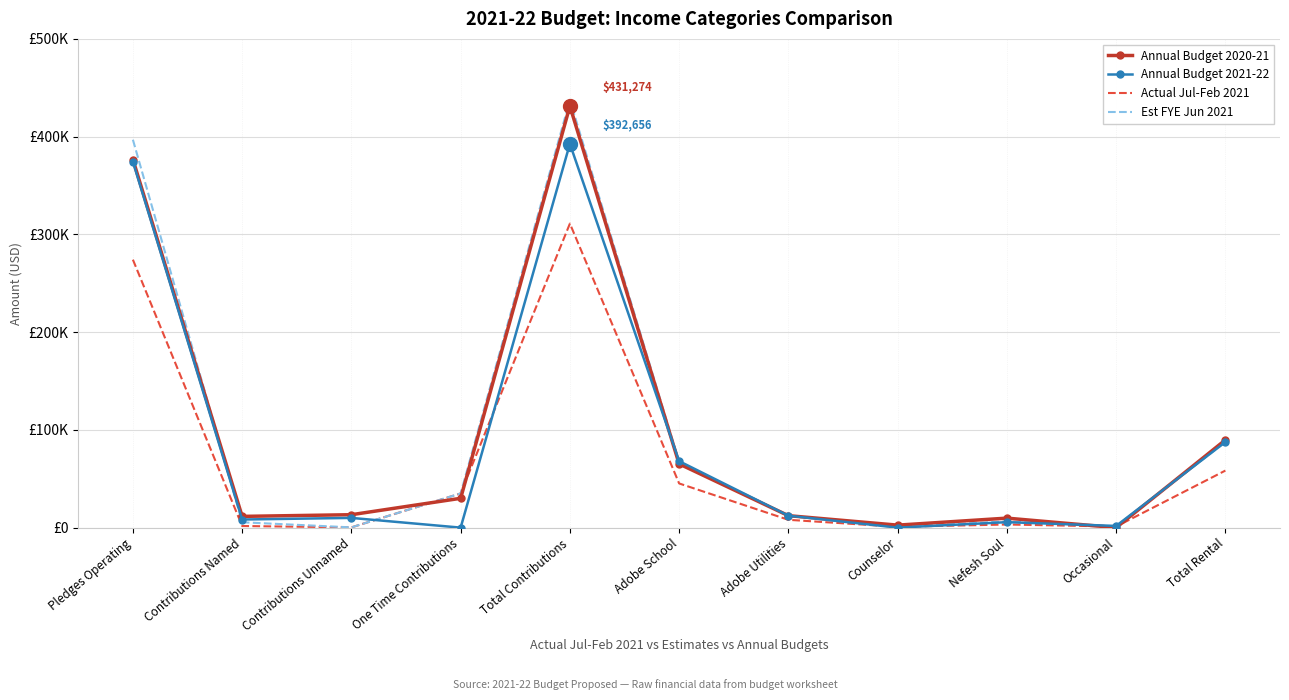

What are all the series names shown in the legend?

Annual Budget 2020-21, Annual Budget 2021-22, Actual Jul-Feb 2021, Est FYE Jun 2021